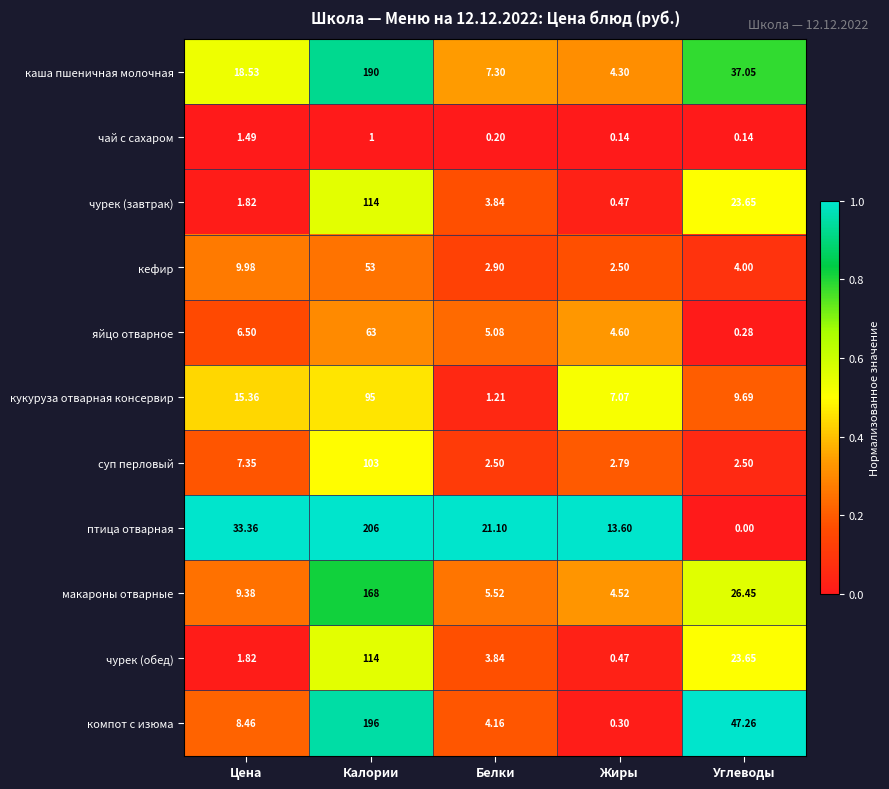

At which label does чурек (завтрак) first exceed 3?

Калории